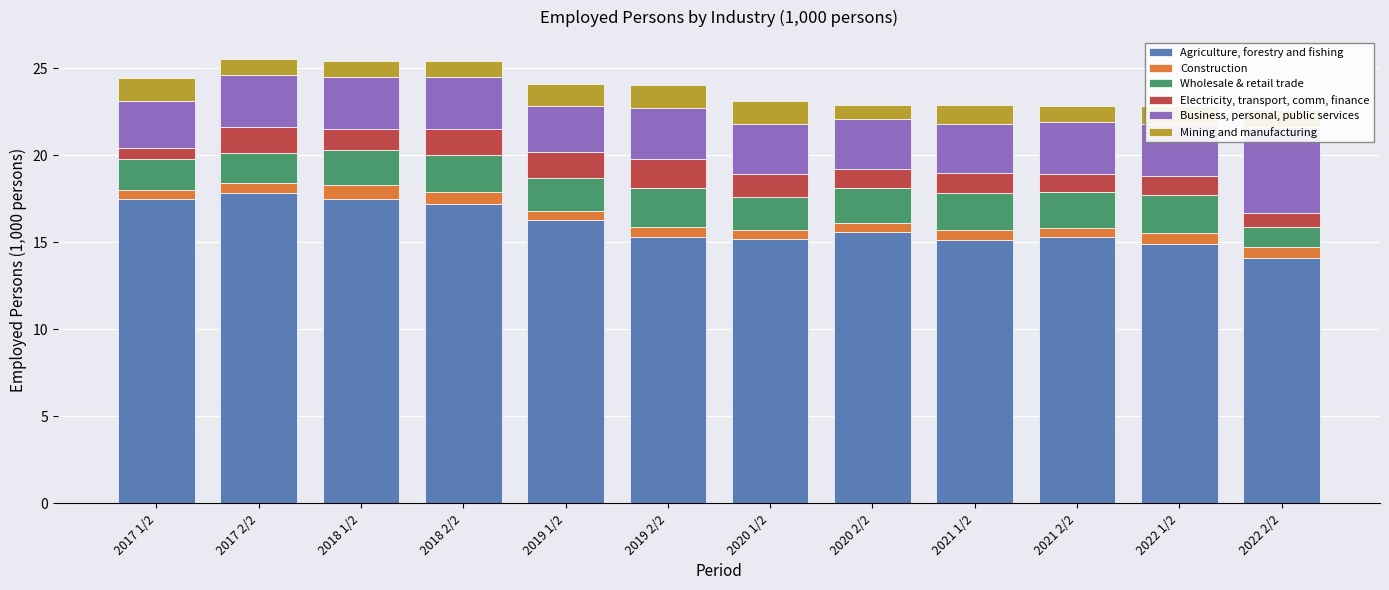

What is the difference between the Agriculture, forestry and fishing values at 2022 2/2 and 2018 1/2?

3.4